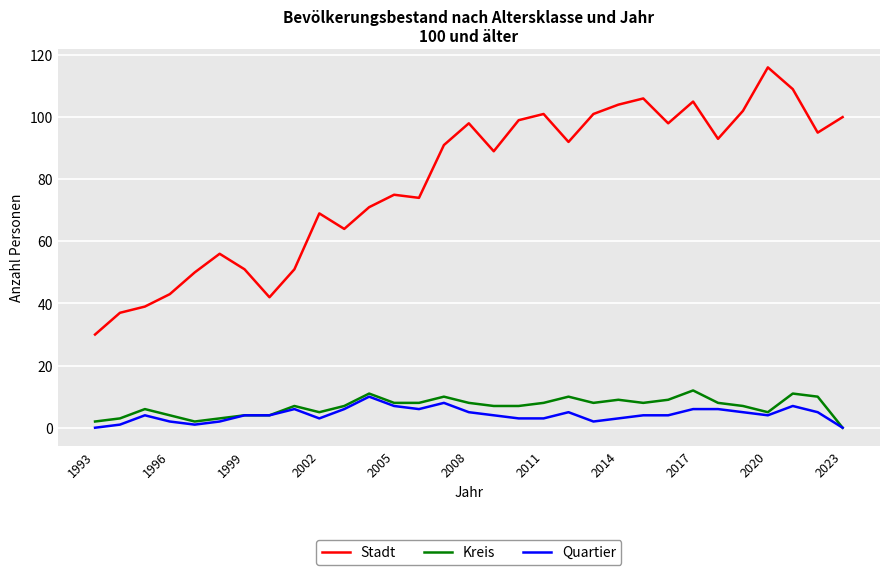

What are all the series names shown in the legend?

Stadt, Kreis, Quartier